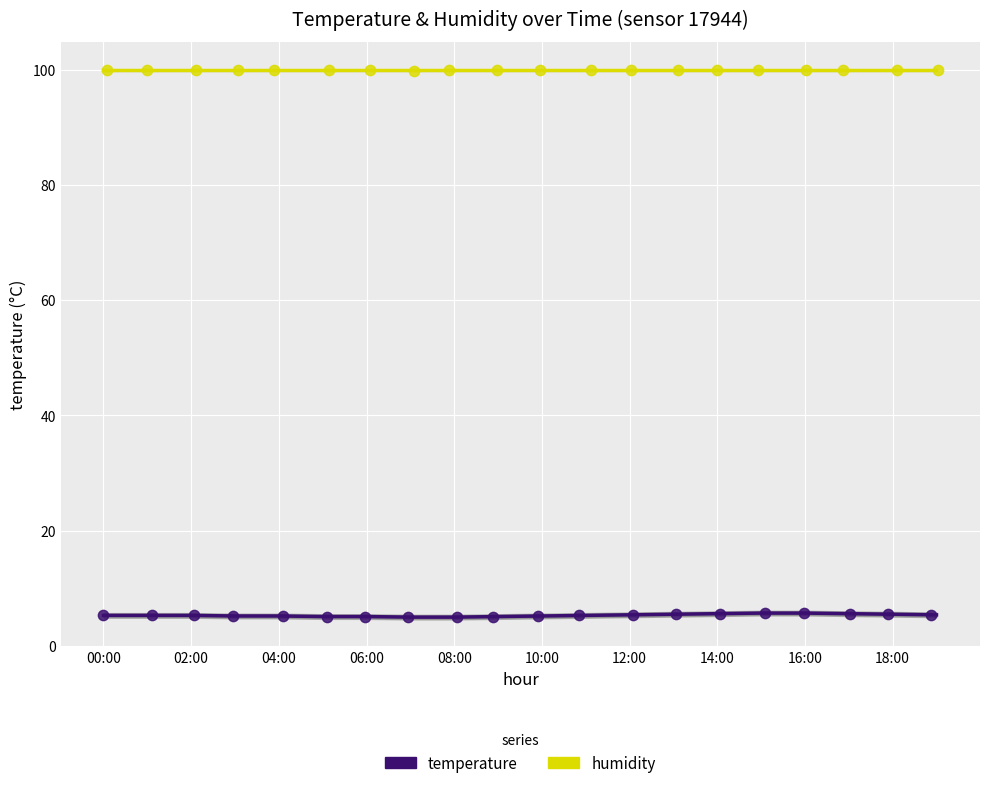

What is the total value across all series at 10:00?

105.0